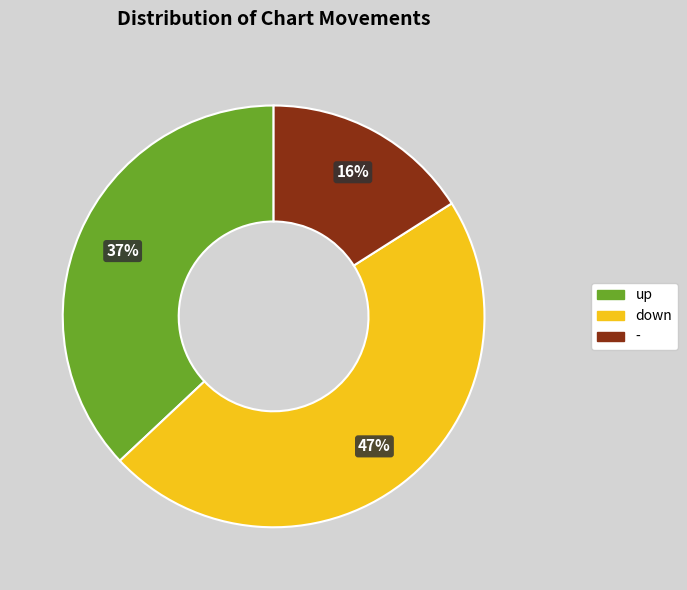

Does down represent more than half of the total?

No